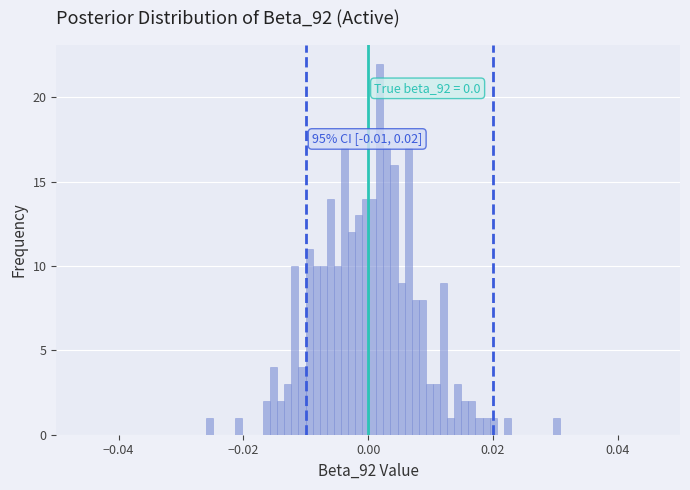

Read against the x-axis, roughly where is the centre of the tallest bar?

0.002